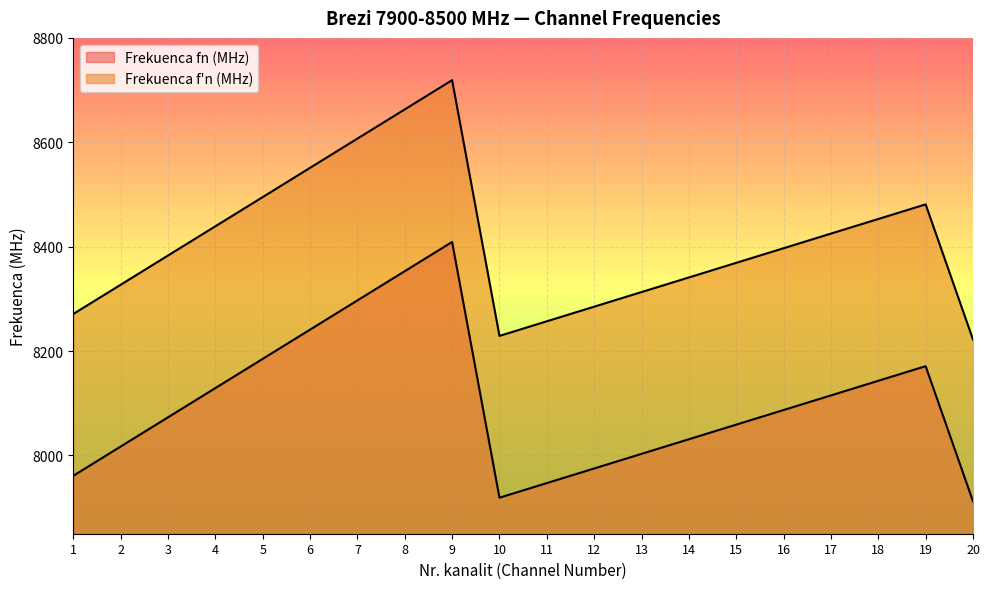

Reading left to right, what are all the values shown in this chart?

Frekuenca fn (MHz): 1=7961	2=8017	3=8073	4=8129	5=8185	6=8241	7=8297	8=8353	9=8409	10=7919	11=7947	12=7975	13=8003	14=8031	15=8059	16=8087	17=8115	18=8143	19=8171	20=7912
Frekuenca f'n (MHz): 1=8271	2=8327	3=8383	4=8439	5=8495	6=8551	7=8607	8=8663	9=8719	10=8229	11=8257	12=8285	13=8313	14=8341	15=8369	16=8397	17=8425	18=8453	19=8481	20=8222